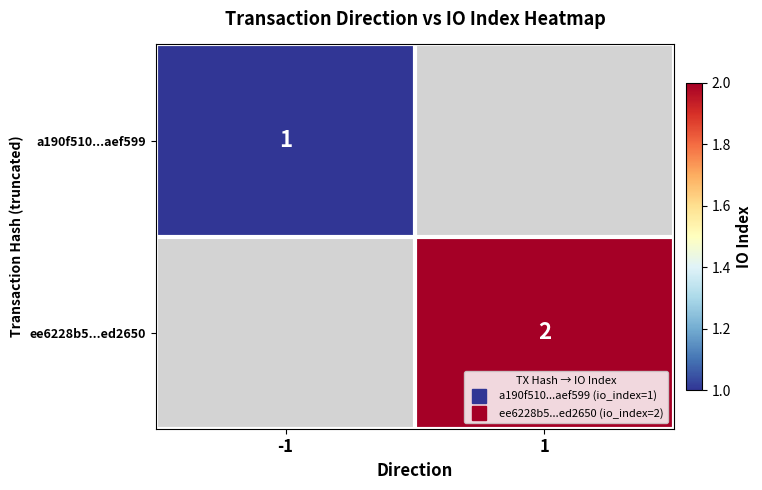

The ee6228b5...ed2650 series shows 3.0 at 1. True or false?

False